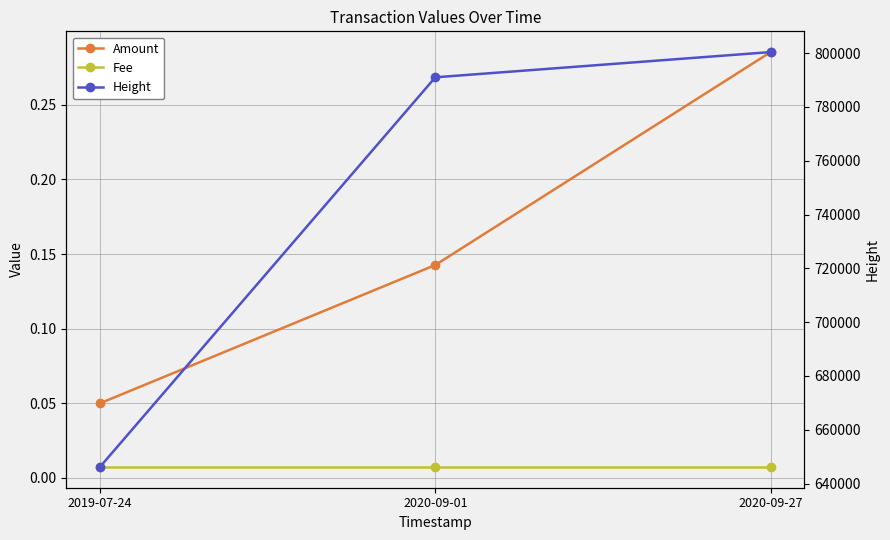

Between 2020-09-01 and 2020-09-27, which is larger?

2020-09-27